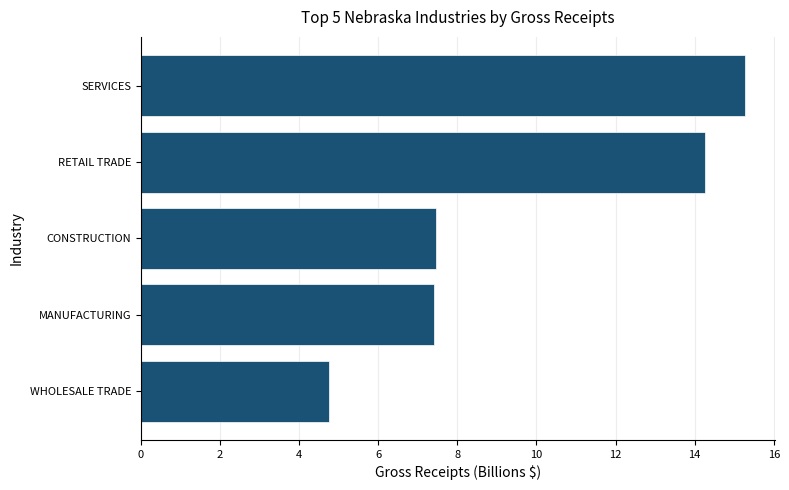

The chart shows a value of 7.4 at MANUFACTURING. True or false?

True